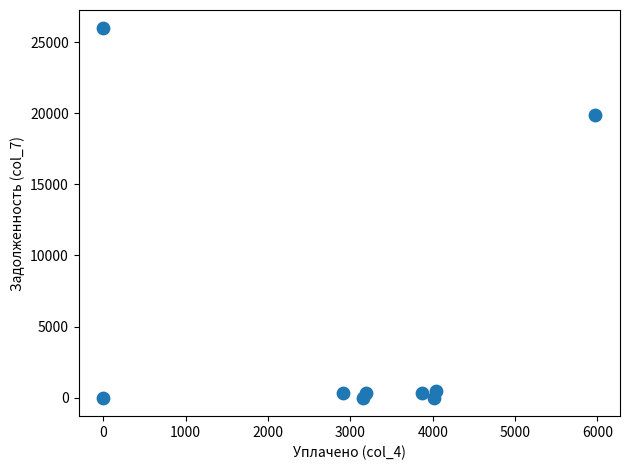

What Y value in the scatter plot is closest to 12981?

19908.1